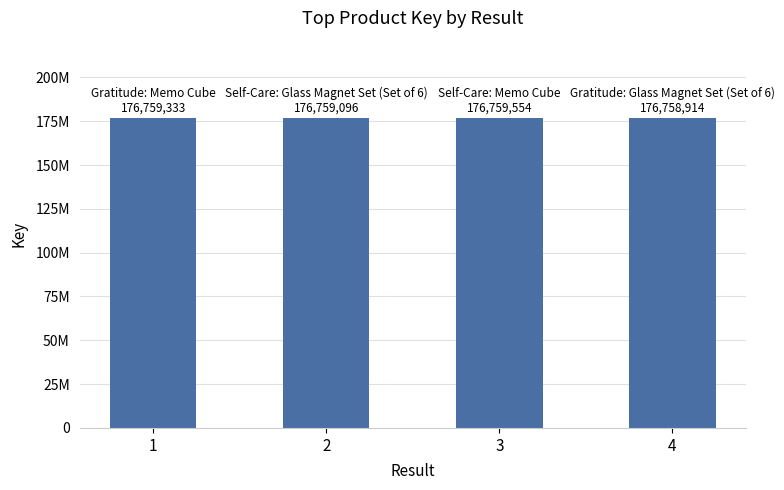

Where is the data nearest to the value 176759234?

1